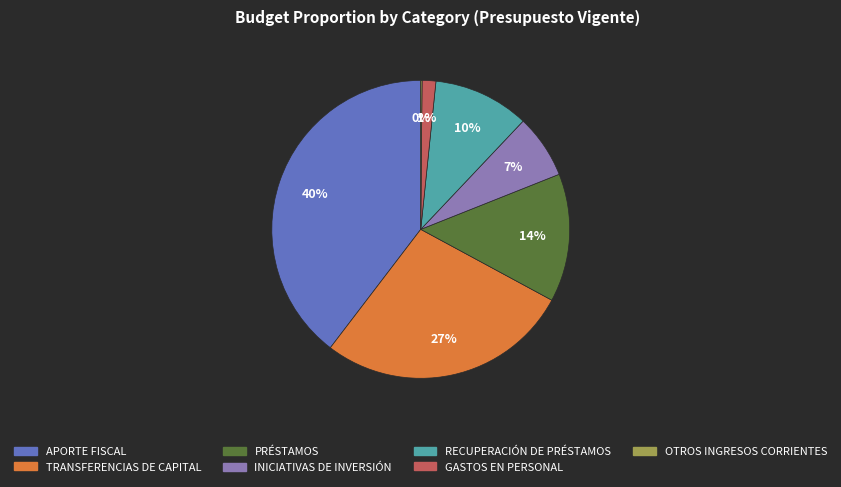

Between TRANSFERENCIAS DE CAPITAL and INICIATIVAS DE INVERSIÓN, which is larger?

TRANSFERENCIAS DE CAPITAL